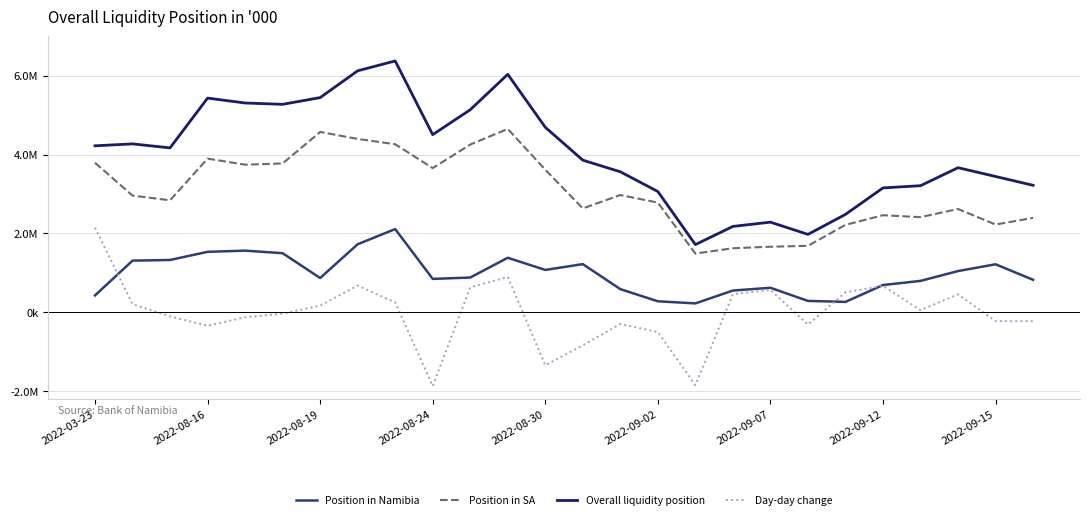

Does the chart have visible grid lines?

Yes